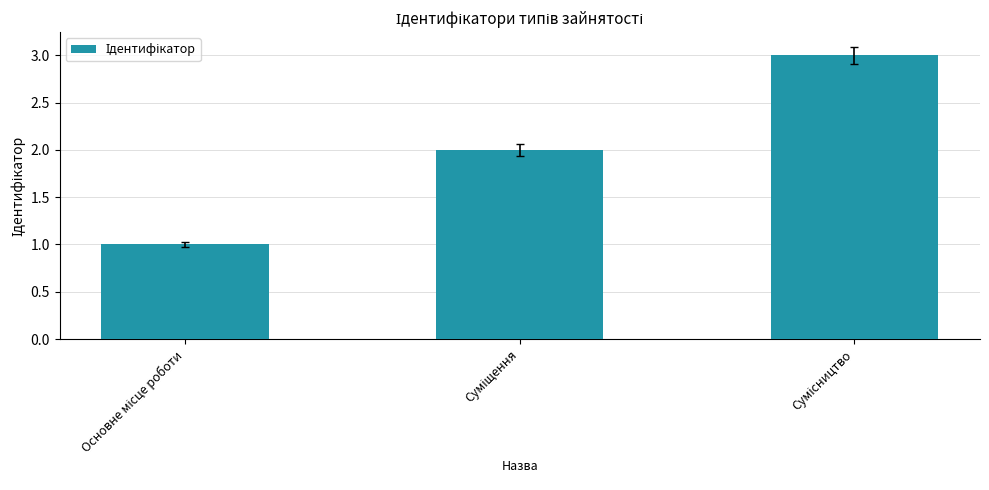

What is the sum of all values?

6